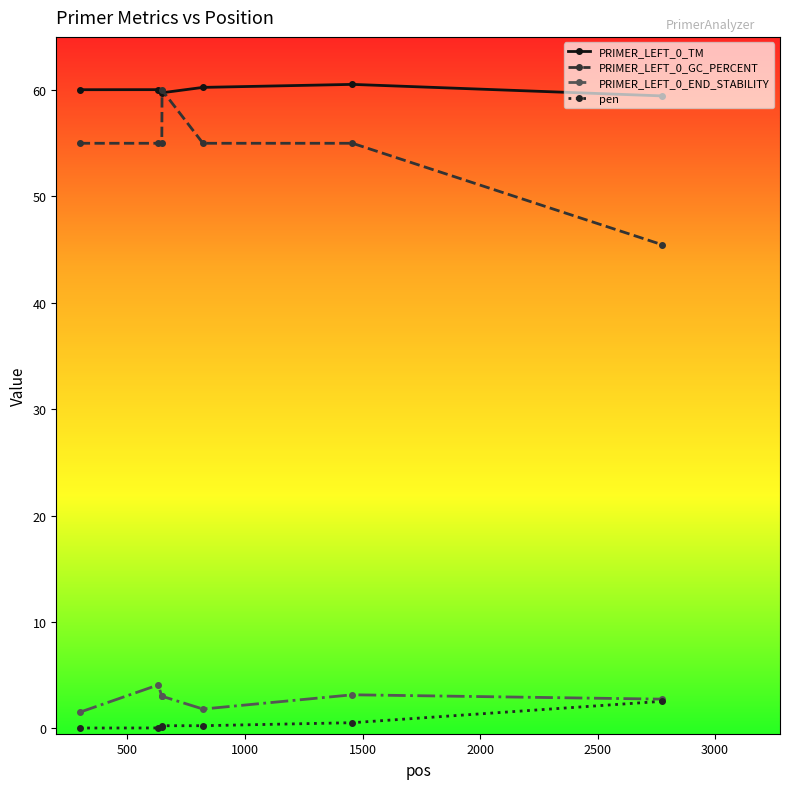

True or false: pen and PRIMER_LEFT_0_GC_PERCENT cross at least once.

False